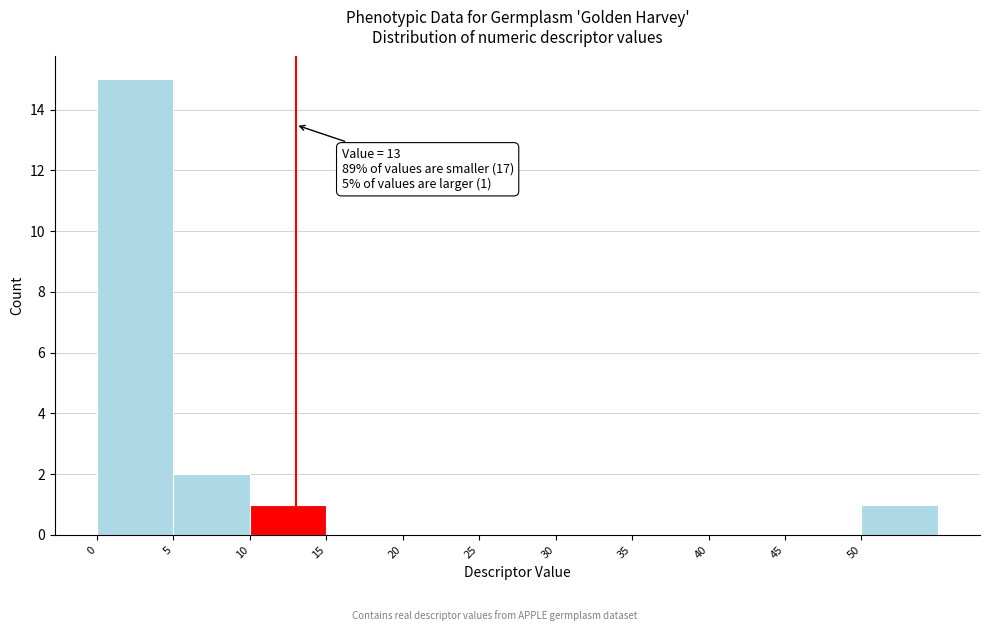

Over which range of the x-axis is the bar tallest?

0 to 5